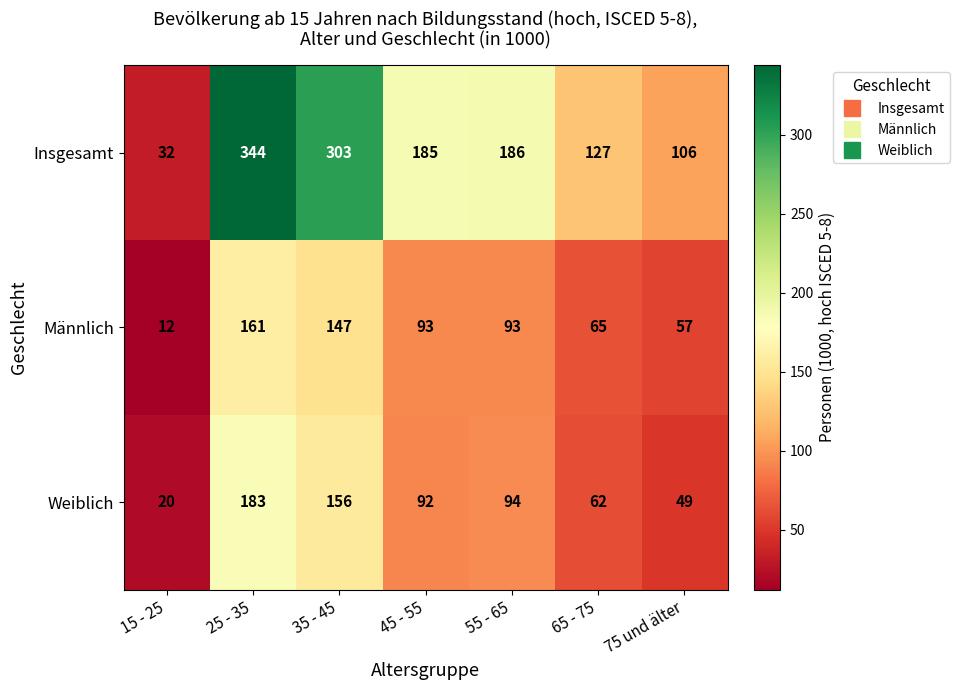

The value of Weiblich at 25 - 35 is 183. True or false?

True